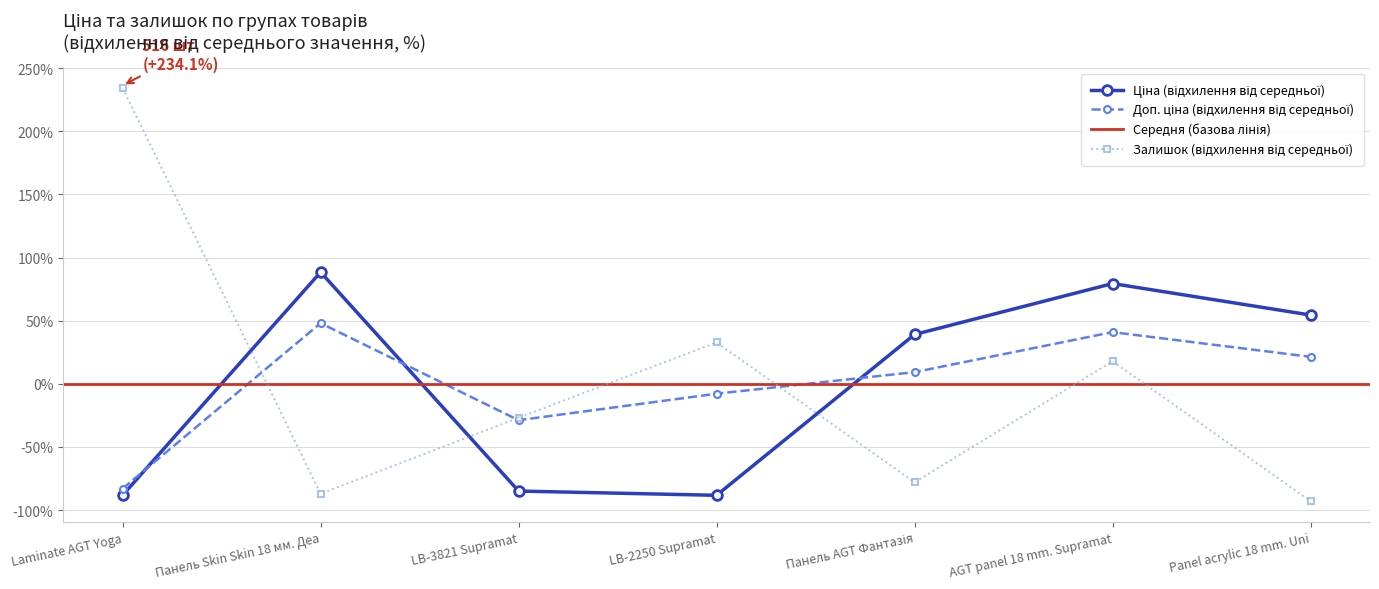

Between which two adjacent categories do Залишок and Ціна first intersect?

Laminate AGT Yoga and Панель Skin Skin 18 мм. Деа